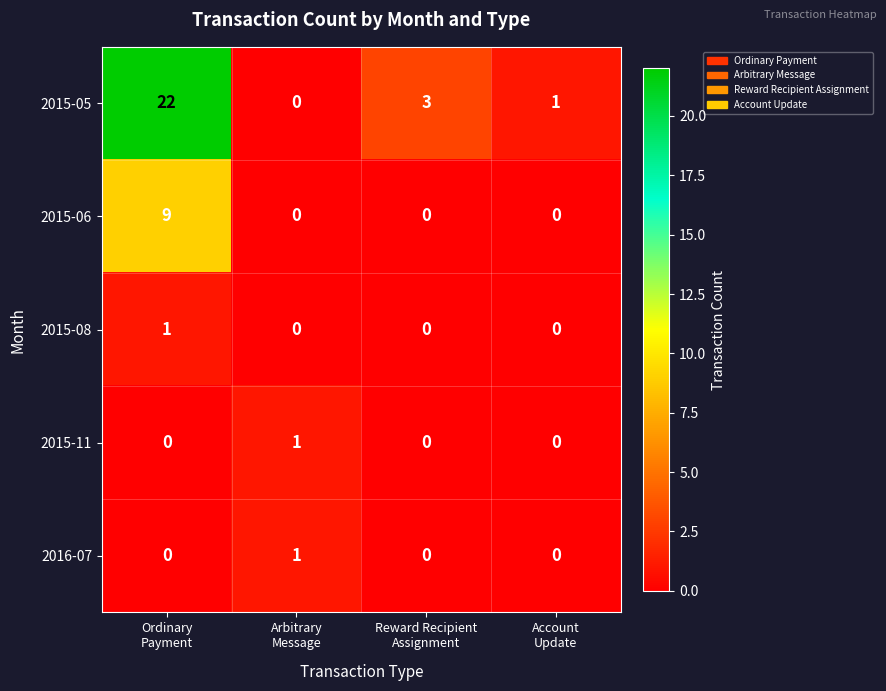

At which category is the sum across all series the highest?

Ordinary
Payment